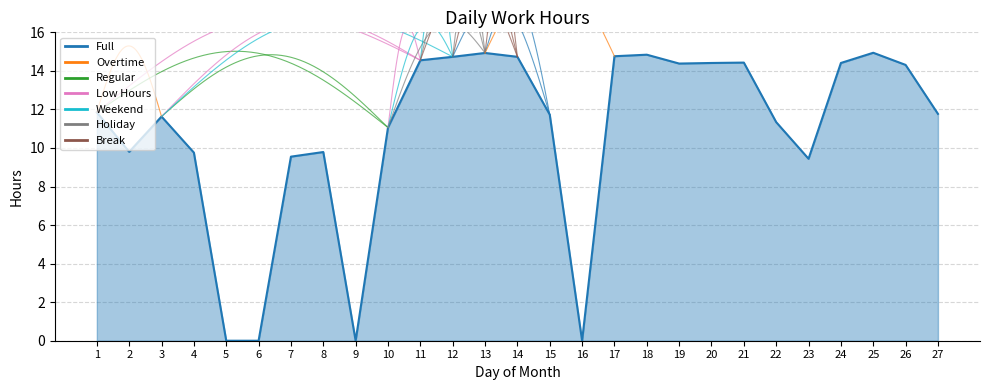

Which has a higher value, 18 or 3?

18